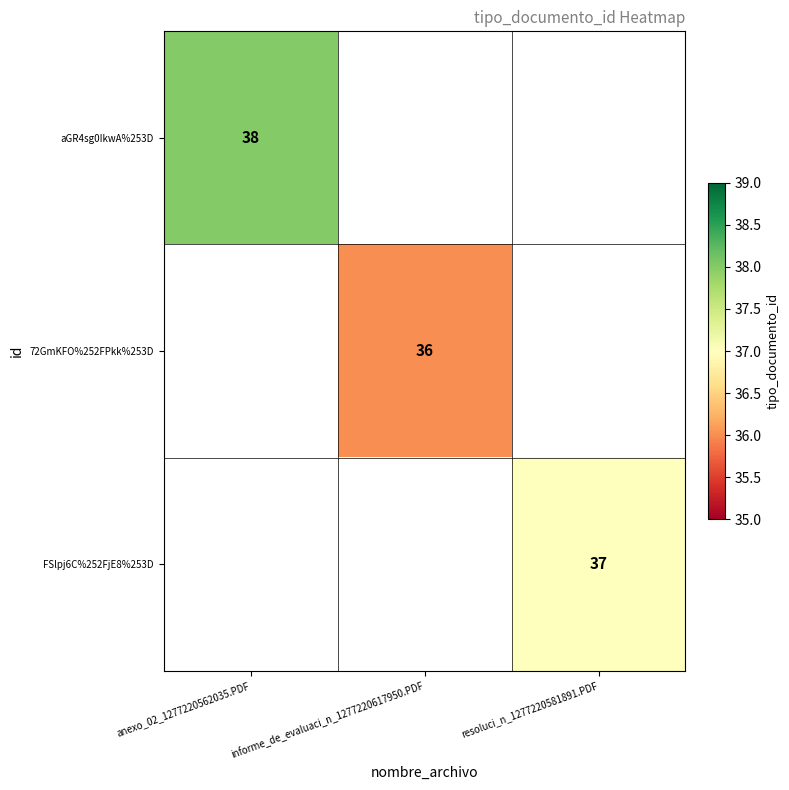

The 72GmKFO%252FPkk%253D series shows 36 at informe_de_evaluaci_n_1277220617950.PDF. True or false?

True